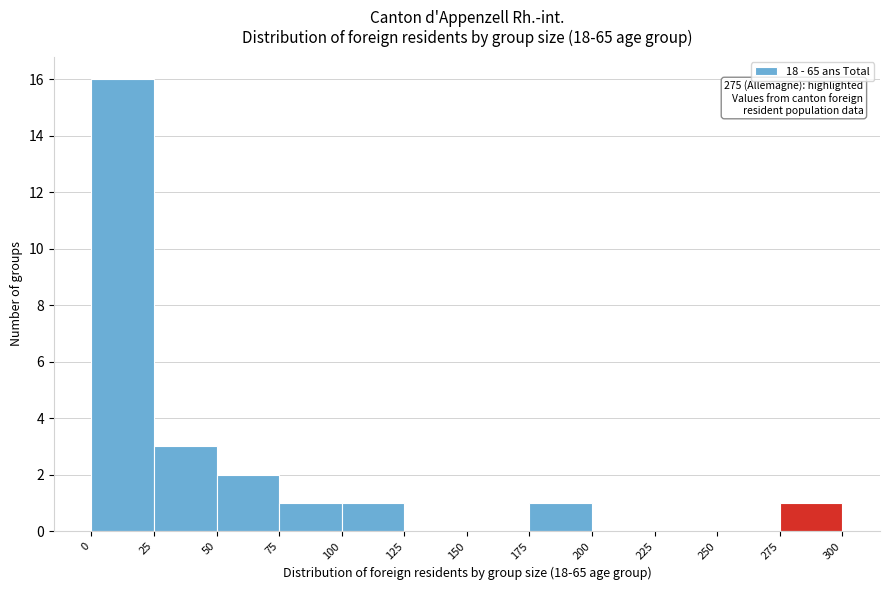

Over which range of the x-axis is the bar tallest?

0 to 25